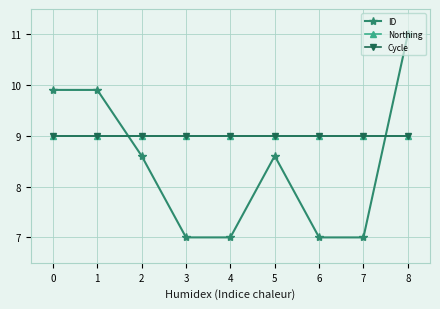

What is the value of the Cycle point at the 7th from the left?

9.0